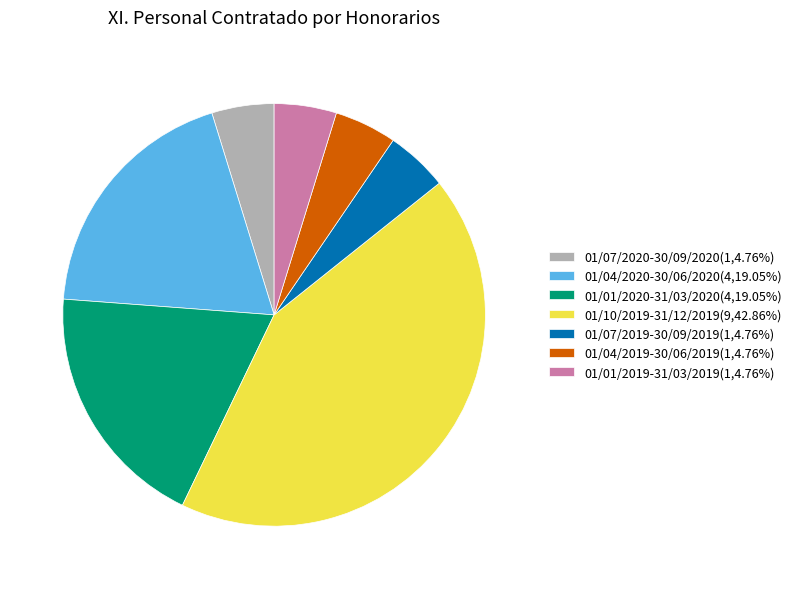

Is the sum of 01/01/2020-31/03/2020 and 01/07/2019-30/09/2019 greater than half?

No